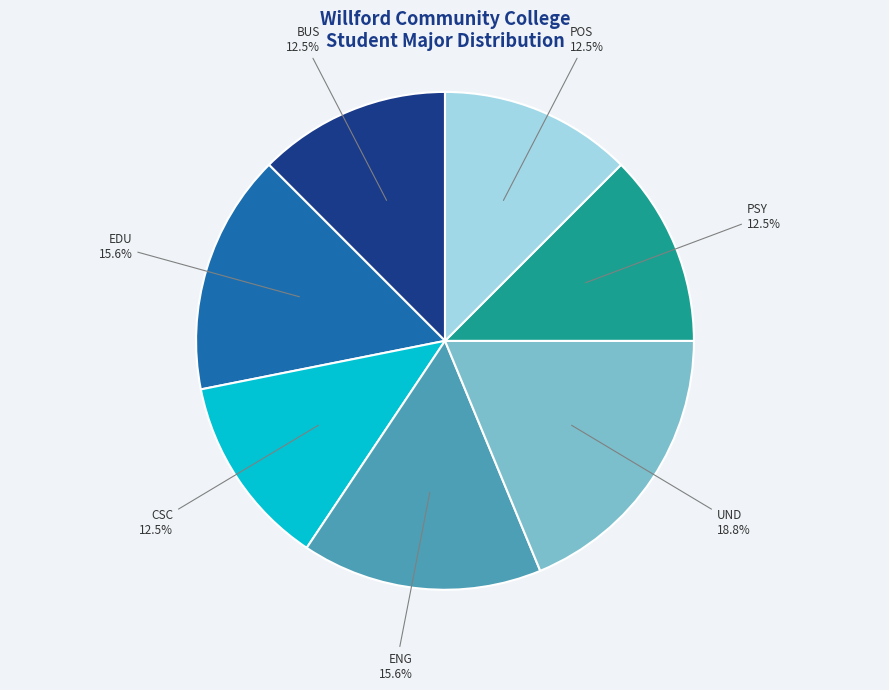

Does any single category account for the majority?

No